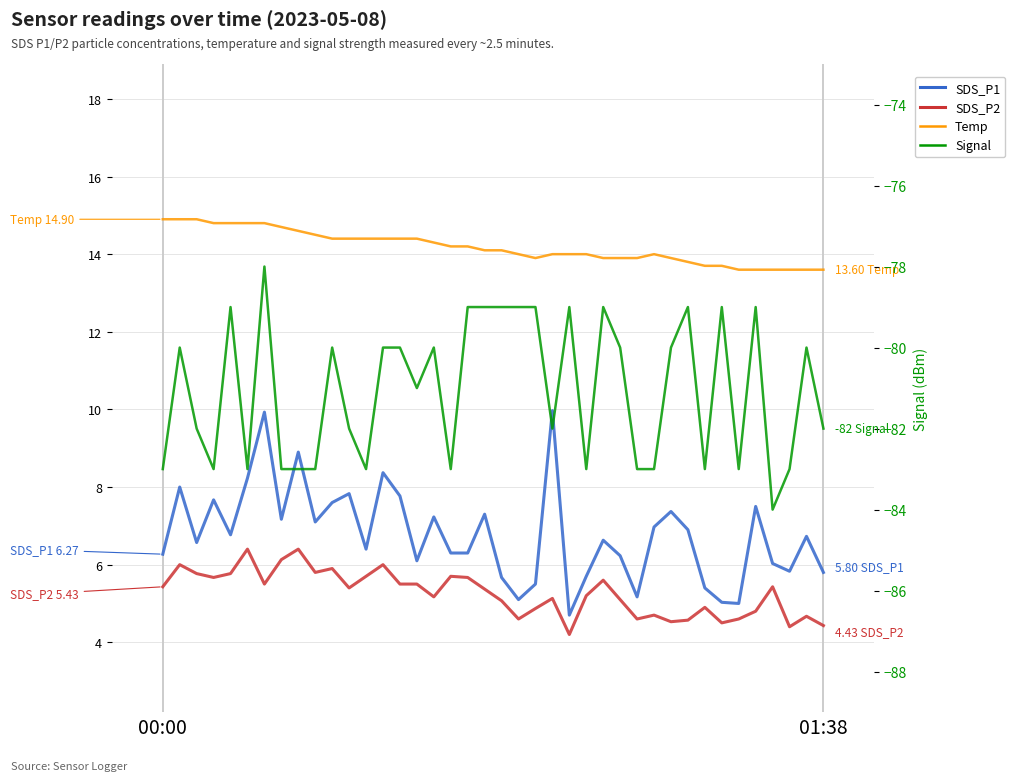

The value of Signal at 29 is -29.3. True or false?

False